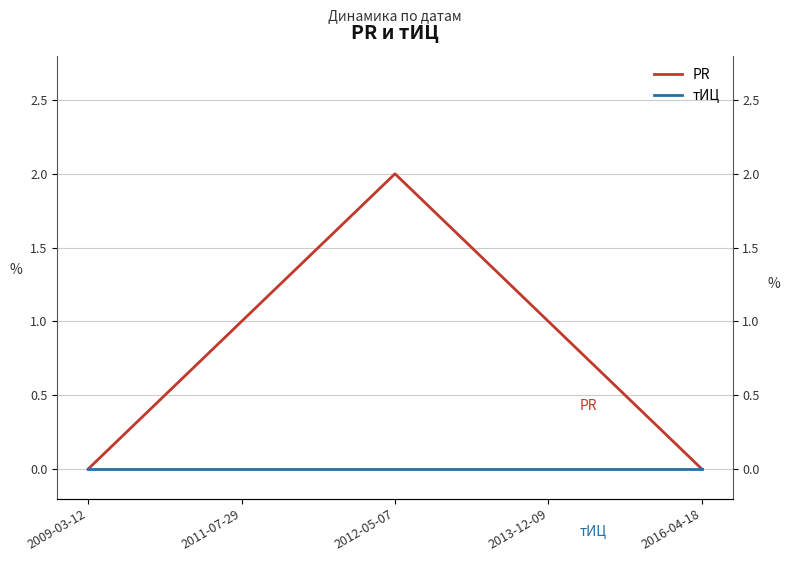

True or false: PR and тИЦ cross at least once.

False